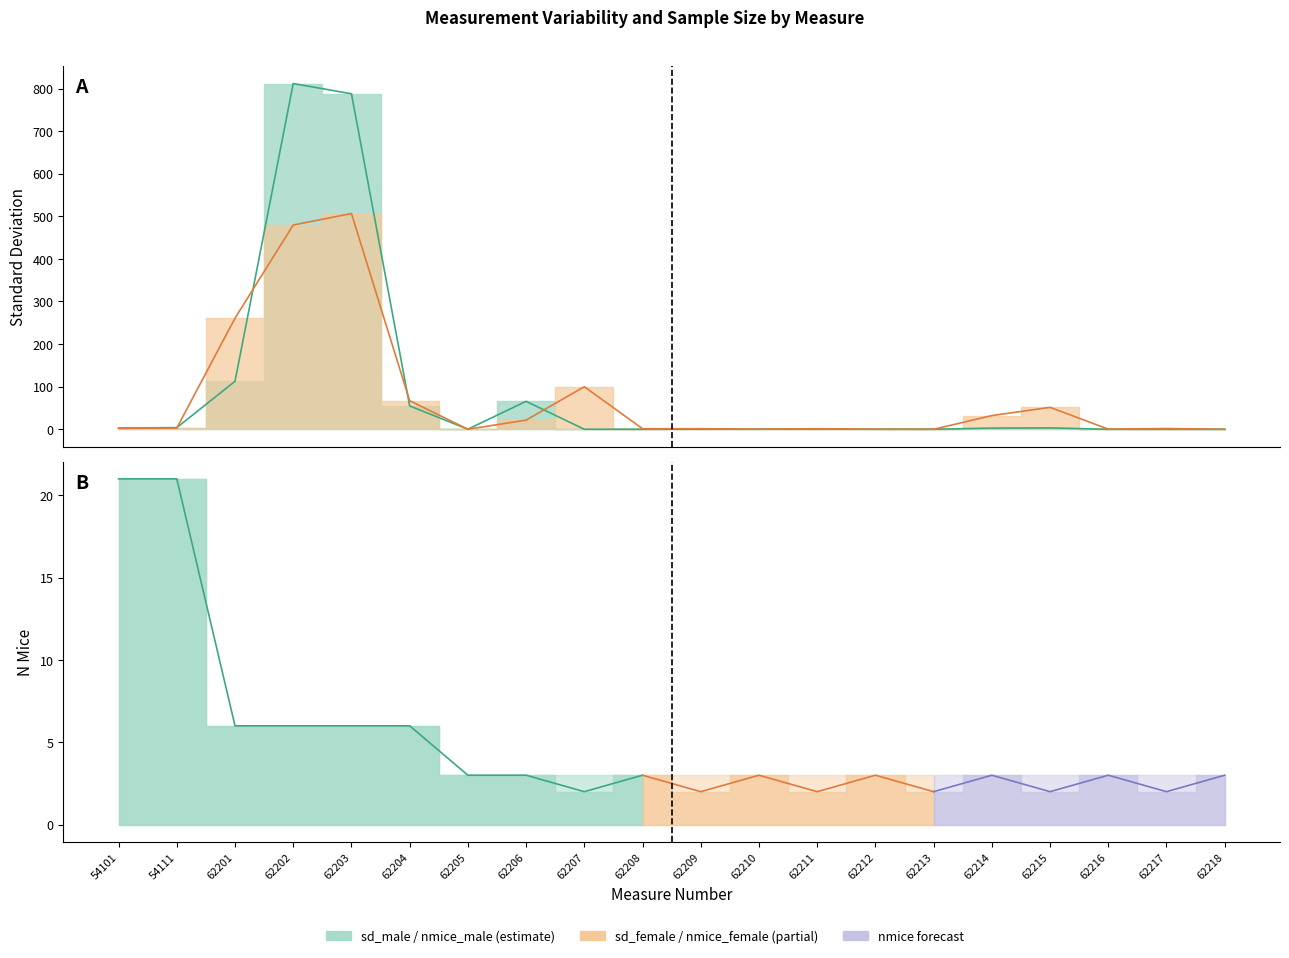

At which category does sd_female reach its first local peak?

62203